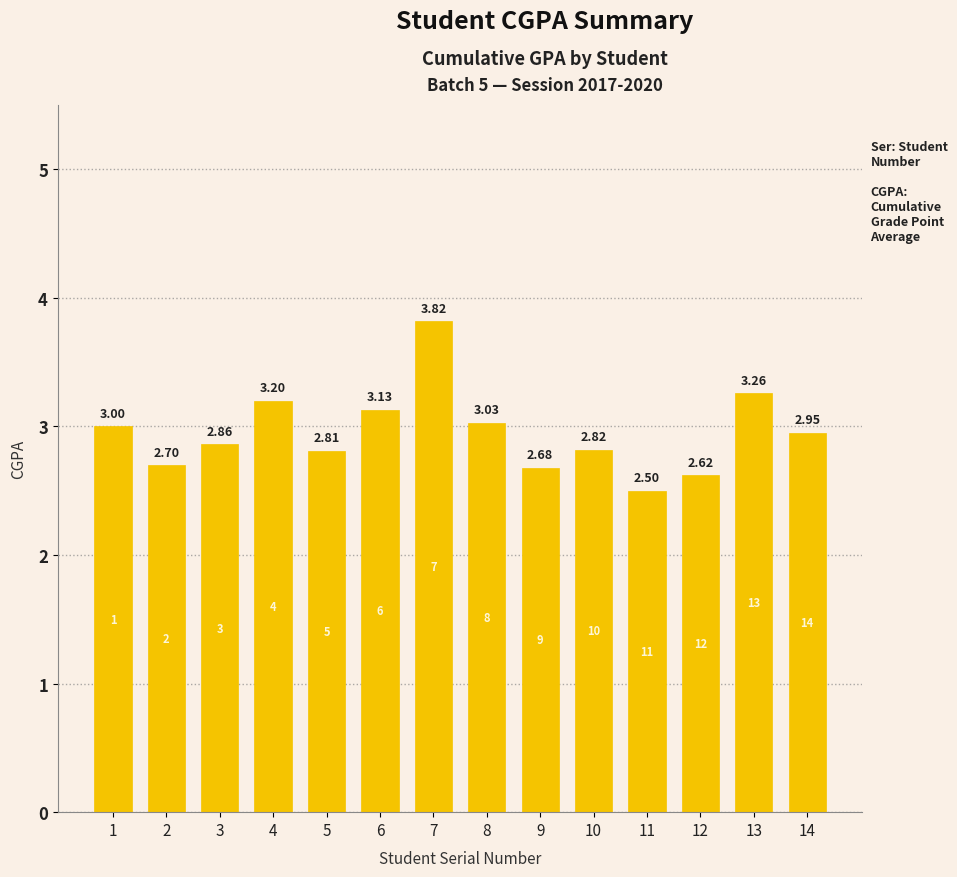

List the labels in order of value, largest first.

7, 13, 4, 6, 8, 1, 14, 3, 10, 5, 2, 9, 12, 11